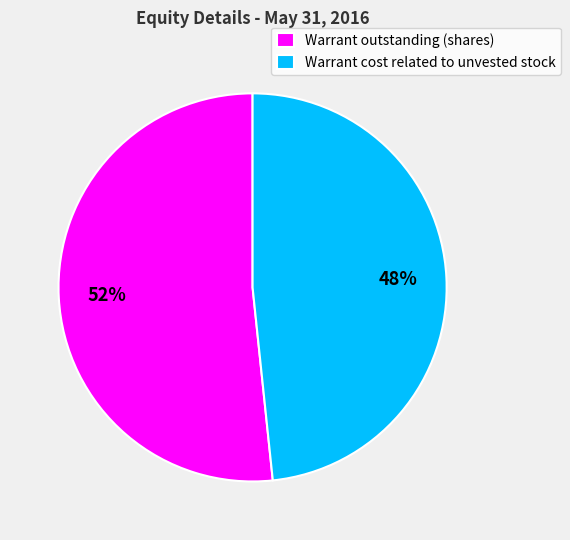

True or false: Warrant cost related to unvested stock accounts for 36% of the total.

False